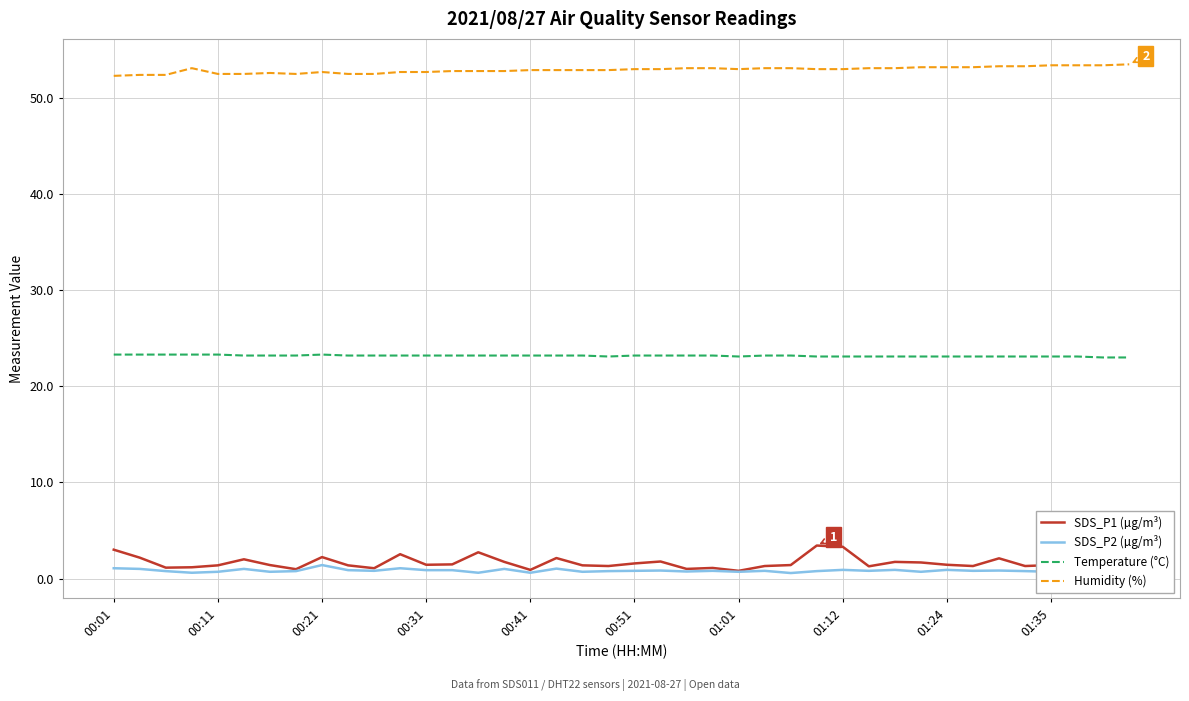

Is it true that Temperature (°C) equals 13.4 at 00:31?

False